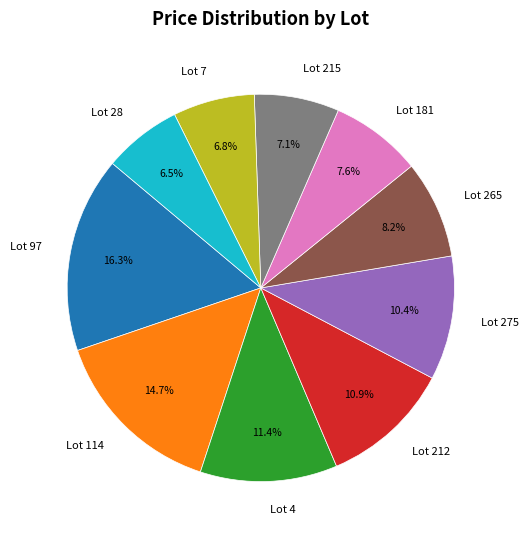

Does Lot 97 account for over 50% of the chart?

No